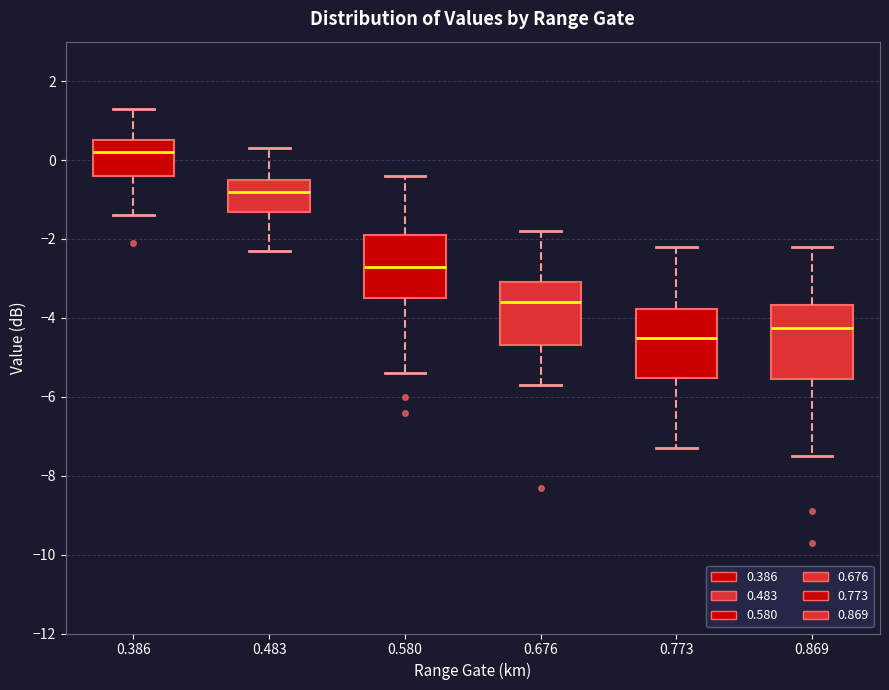

Reading left to right, read every box against the y-axis: the position of its median line, the range the box covers, and the ends of its whiskers. The values are not printed on the chart, so give them approximately, as read against the axis.

0.386: median 0.2, box -0.4 to 0.6, whiskers -1.4 to 1.4
0.483: median -0.8, box -1.4 to -0.4, whiskers -2.2 to 0.4
0.580: median -2.6, box -3.4 to -1.8, whiskers -5.4 to -0.4
0.676: median -3.6, box -4.6 to -3.0, whiskers -5.6 to -1.8
0.773: median -4.4, box -5.6 to -3.8, whiskers -7.2 to -2.2
0.869: median -4.2, box -5.6 to -3.6, whiskers -7.4 to -2.2